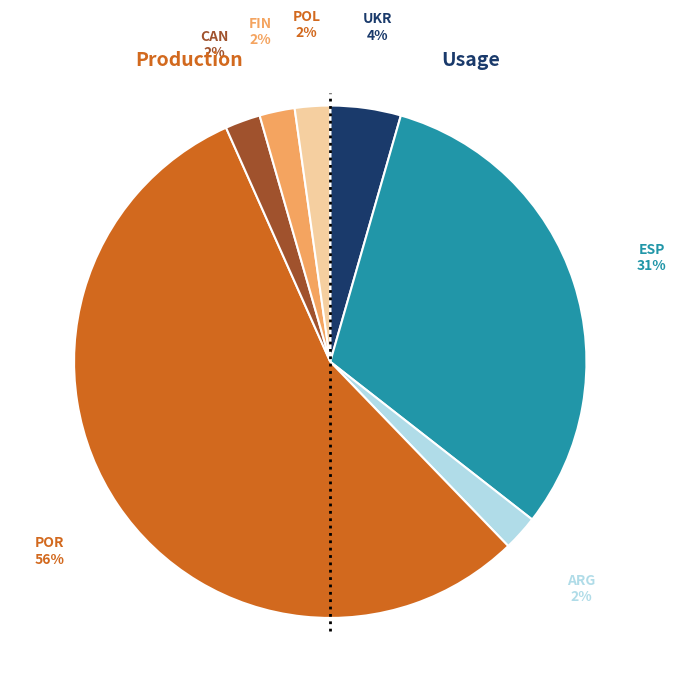

To the nearest percent, what is the average slice percentage?

14%